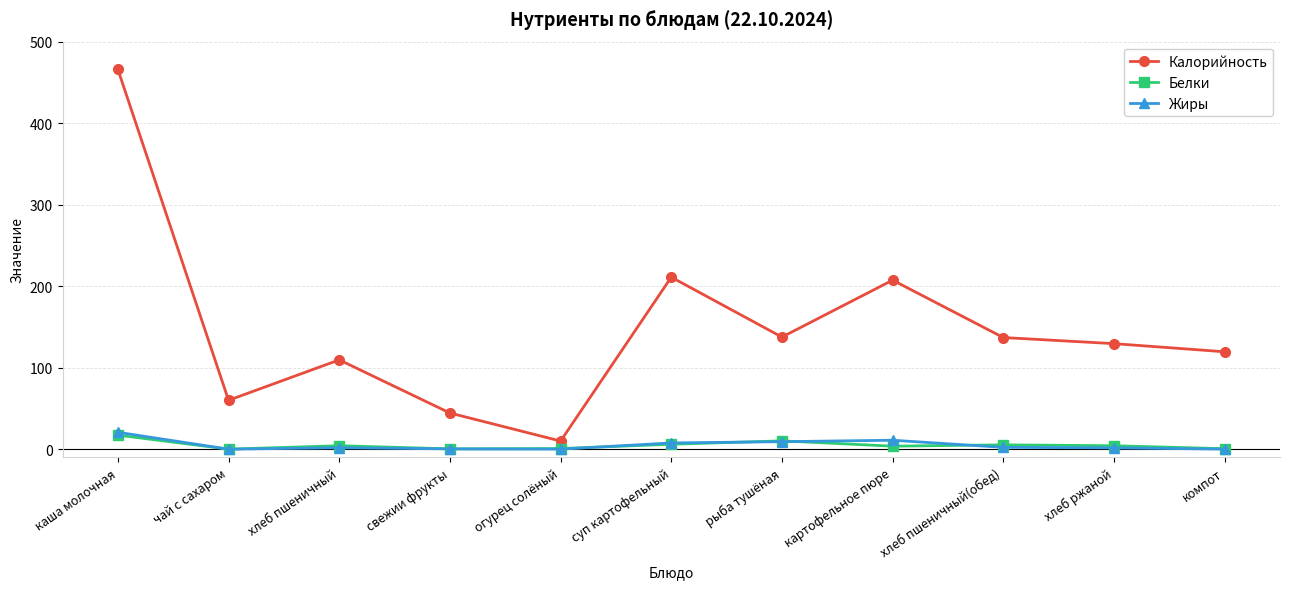

What is the label of the 1st point from the right?

компот